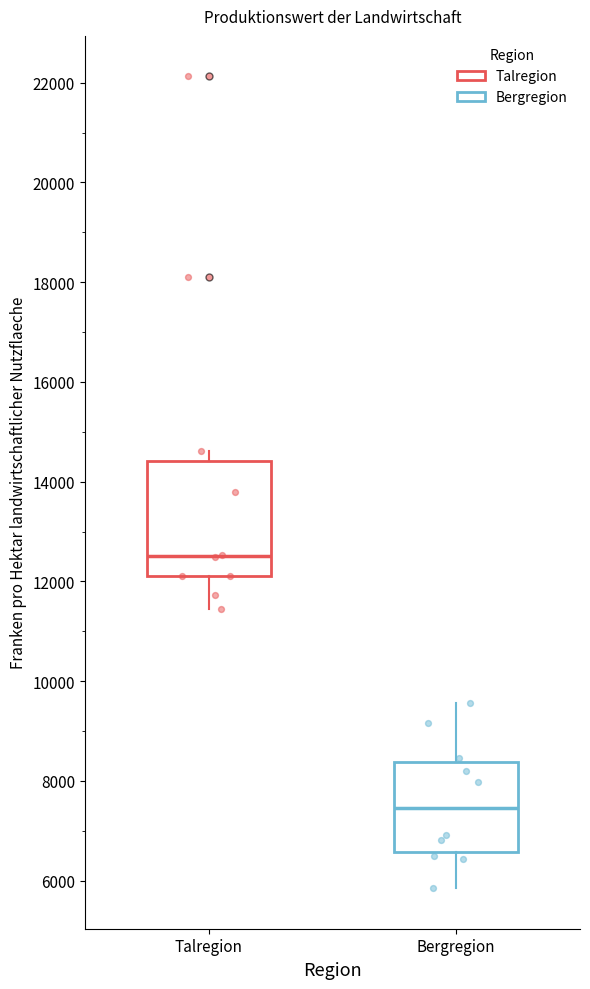

Comparing the boxes themselves (not the whiskers), which one is the tallest?

Talregion